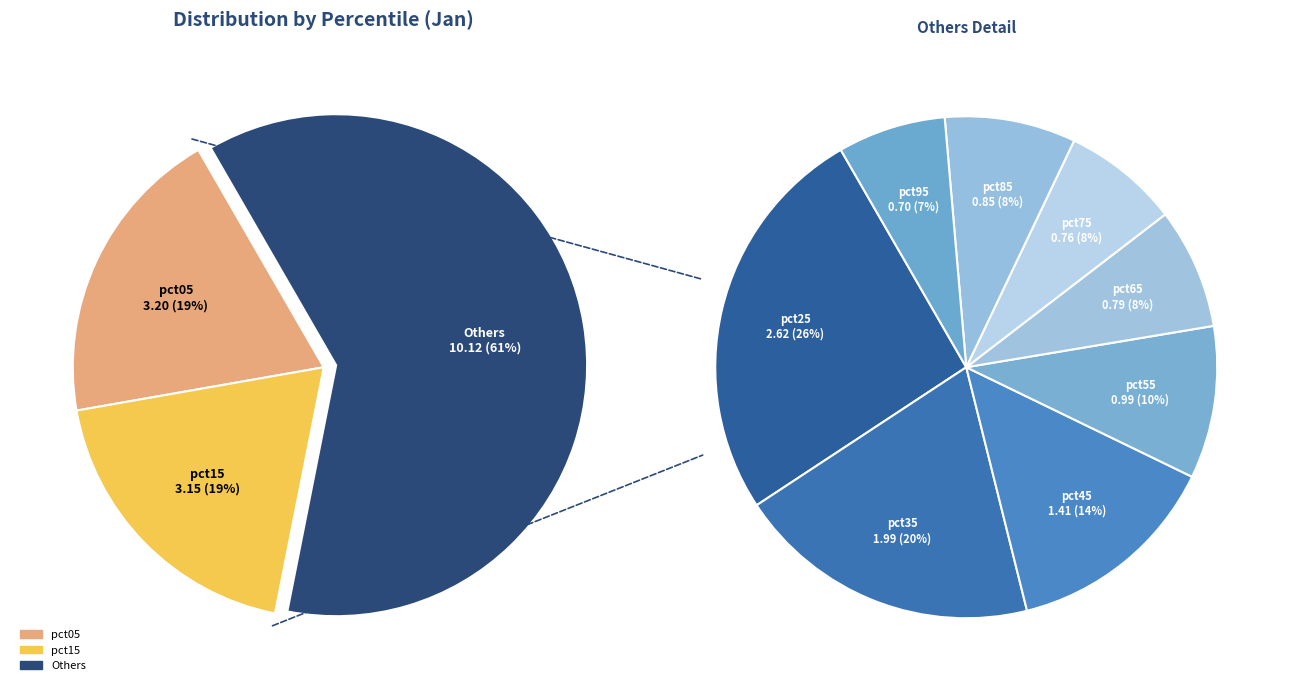

Which has a higher value, pct55 or pct75?

pct55